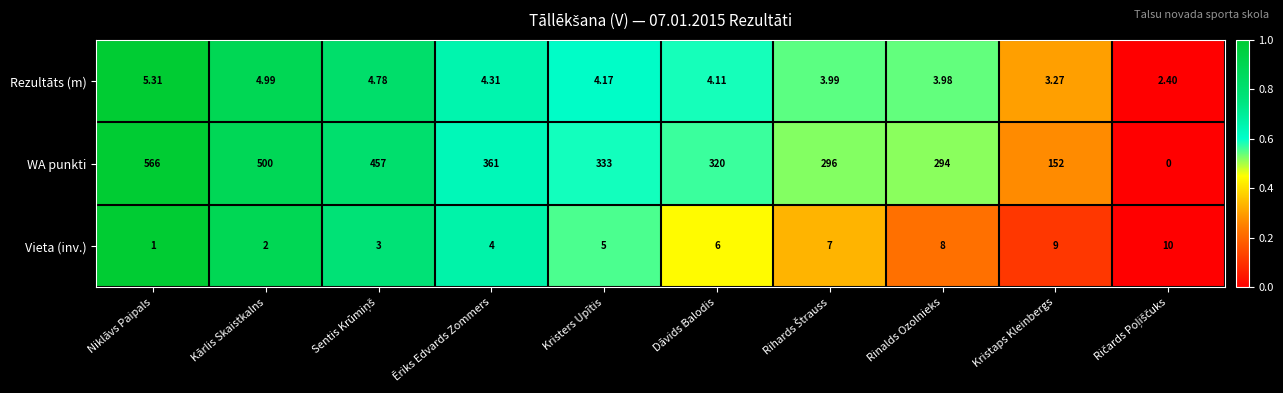

Which series has the largest range (max minus min)?

WA punkti